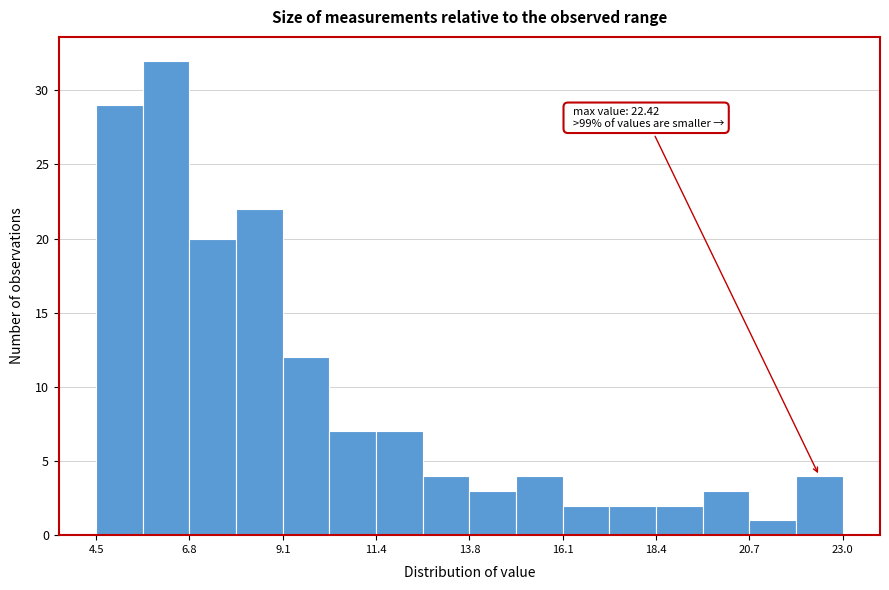

Around what value on the x-axis is the tallest bar? Give the approximate position of its centre, as read against the axis.

6.0